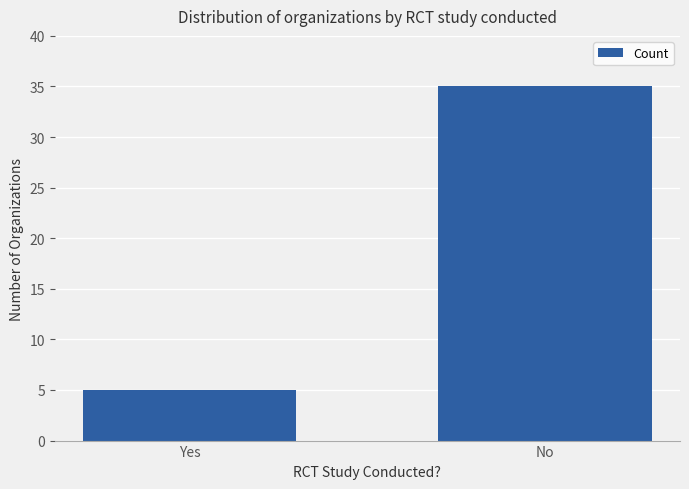

What is the change in value from Yes to No?

+30